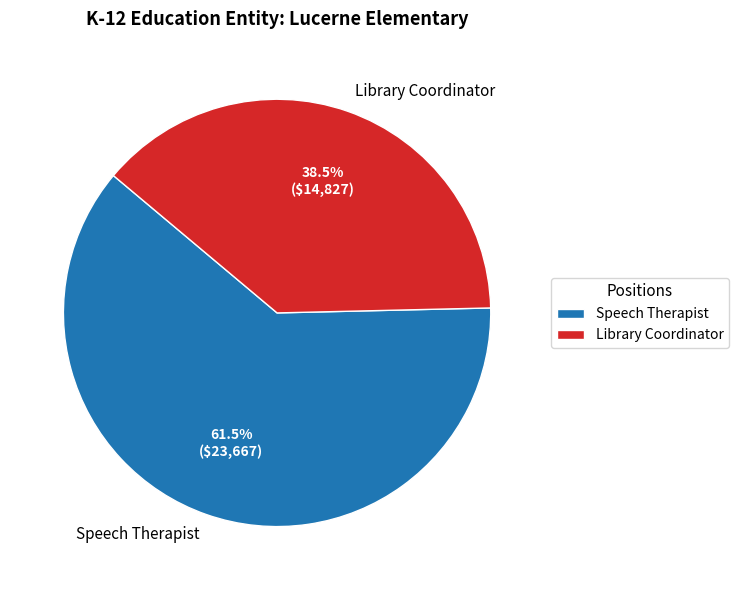

How many segments does this pie chart have?

2